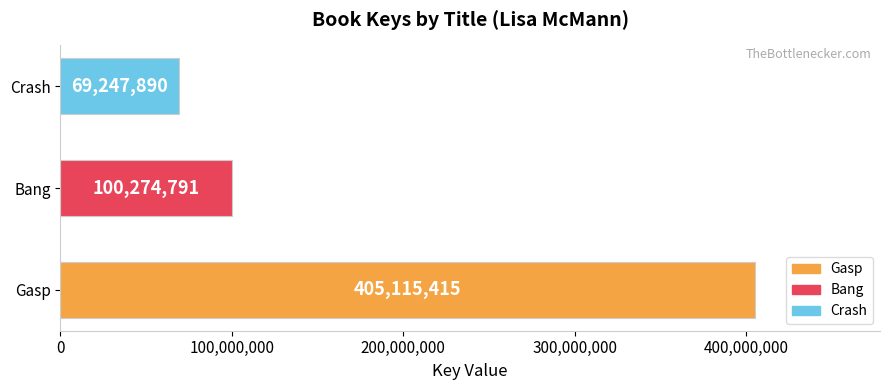

Reading bottom to top, list all the values displayed in this chart.

Gasp=405115415	Bang=100274791	Crash=69247890